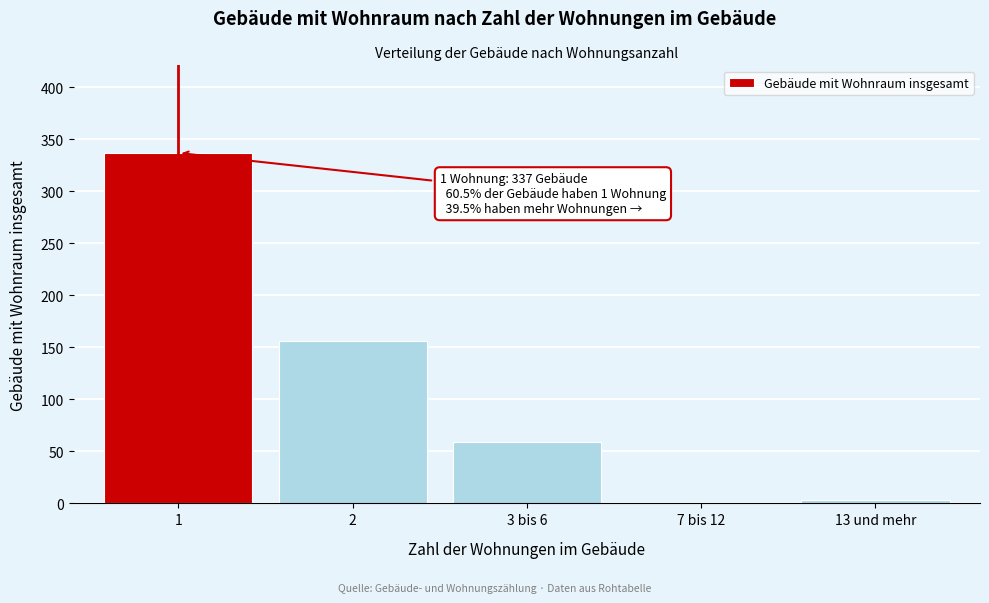

Reading right to left, transcribe all the data shown in this chart.

13 und mehr=3	7 bis 12=0	3 bis 6=59	2=156	1=337